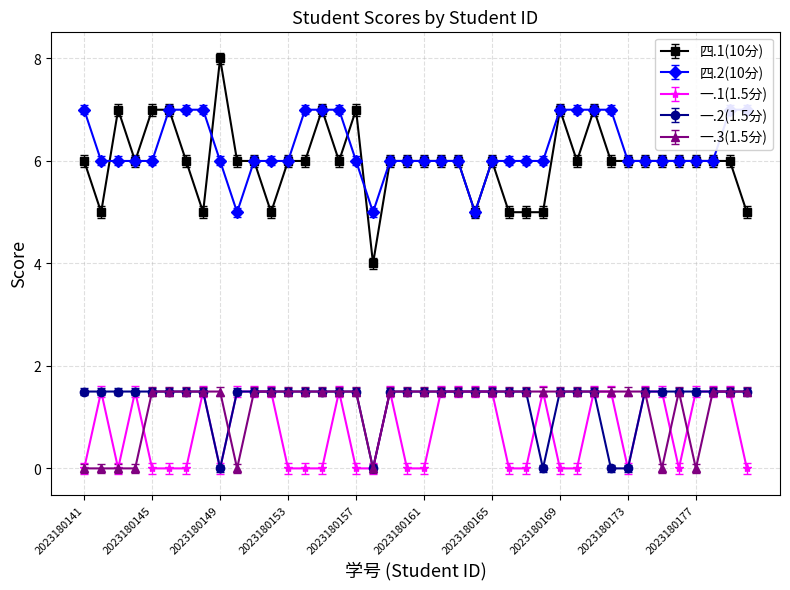

Reading left to right, what are all the values shown in this chart?

四.1(10分): 6.0	5.0	7.0	6.0	7.0	7.0	6.0	5.0	8.0	6.0	6.0	5.0	6.0	6.0	7.0	6.0	7.0	4.0	6.0	6.0	6.0	6.0	6.0	5.0	6.0	5.0	5.0	5.0	7.0	6.0	7.0	6.0	6.0	6.0	6.0	6.0	6.0	6.0	6.0	5.0
四.2(10分): 7.0	6.0	6.0	6.0	6.0	7.0	7.0	7.0	6.0	5.0	6.0	6.0	6.0	7.0	7.0	7.0	6.0	5.0	6.0	6.0	6.0	6.0	6.0	5.0	6.0	6.0	6.0	6.0	7.0	7.0	7.0	7.0	6.0	6.0	6.0	6.0	6.0	6.0	7.0	7.0
一.1(1.5分): 0.0	1.5	0.0	1.5	0.0	0.0	0.0	1.5	0.0	1.5	1.5	1.5	0.0	0.0	0.0	1.5	0.0	0.0	1.5	0.0	0.0	1.5	1.5	1.5	1.5	0.0	0.0	1.5	0.0	0.0	1.5	1.5	0.0	1.5	1.5	0.0	1.5	1.5	1.5	0.0
一.2(1.5分): 1.5	1.5	1.5	1.5	1.5	1.5	1.5	1.5	0.0	1.5	1.5	1.5	1.5	1.5	1.5	1.5	1.5	0.0	1.5	1.5	1.5	1.5	1.5	1.5	1.5	1.5	1.5	0.0	1.5	1.5	1.5	0.0	0.0	1.5	1.5	1.5	1.5	1.5	1.5	1.5
一.3(1.5分): 0.0	0.0	0.0	0.0	1.5	1.5	1.5	1.5	1.5	0.0	1.5	1.5	1.5	1.5	1.5	1.5	1.5	0.0	1.5	1.5	1.5	1.5	1.5	1.5	1.5	1.5	1.5	1.5	1.5	1.5	1.5	1.5	1.5	1.5	0.0	1.5	0.0	1.5	1.5	1.5